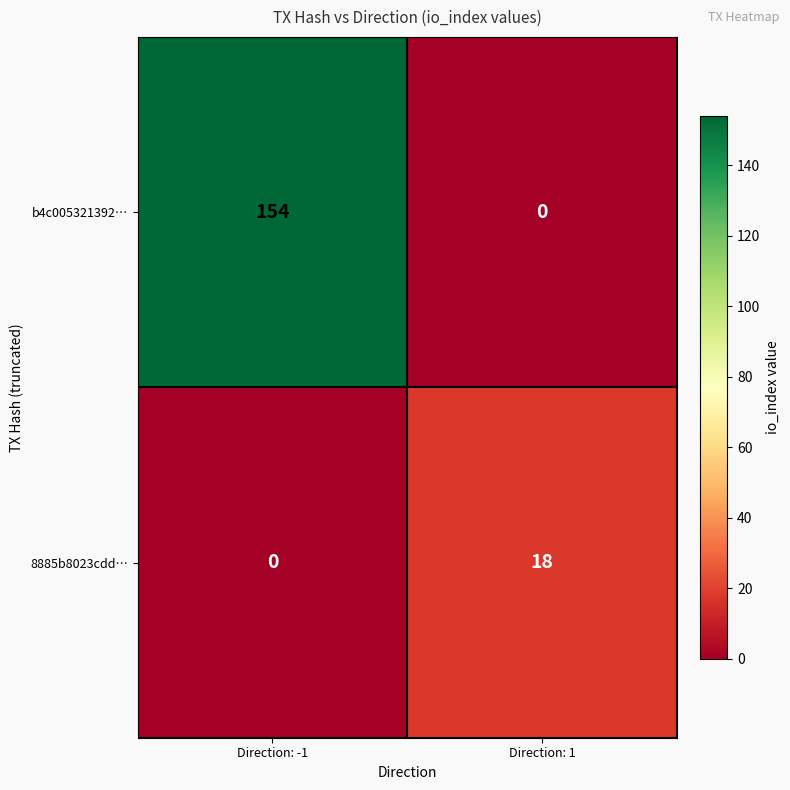

Between Direction: -1 and Direction: 1, which series saw the biggest shift?

b4c005321392…